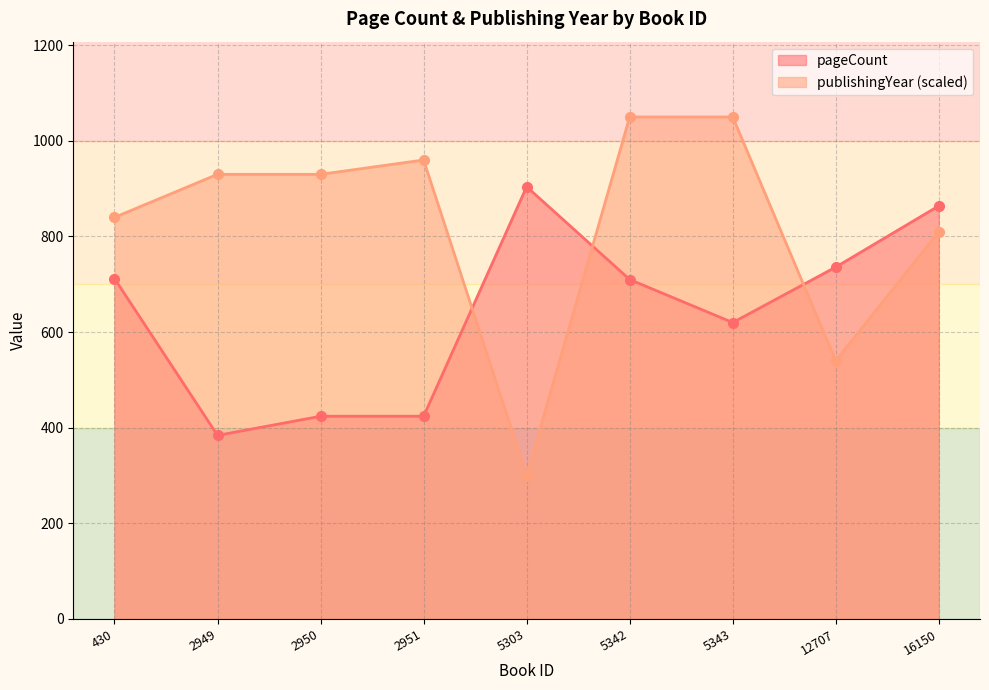

How many values in the pageCount series are below 710?

4